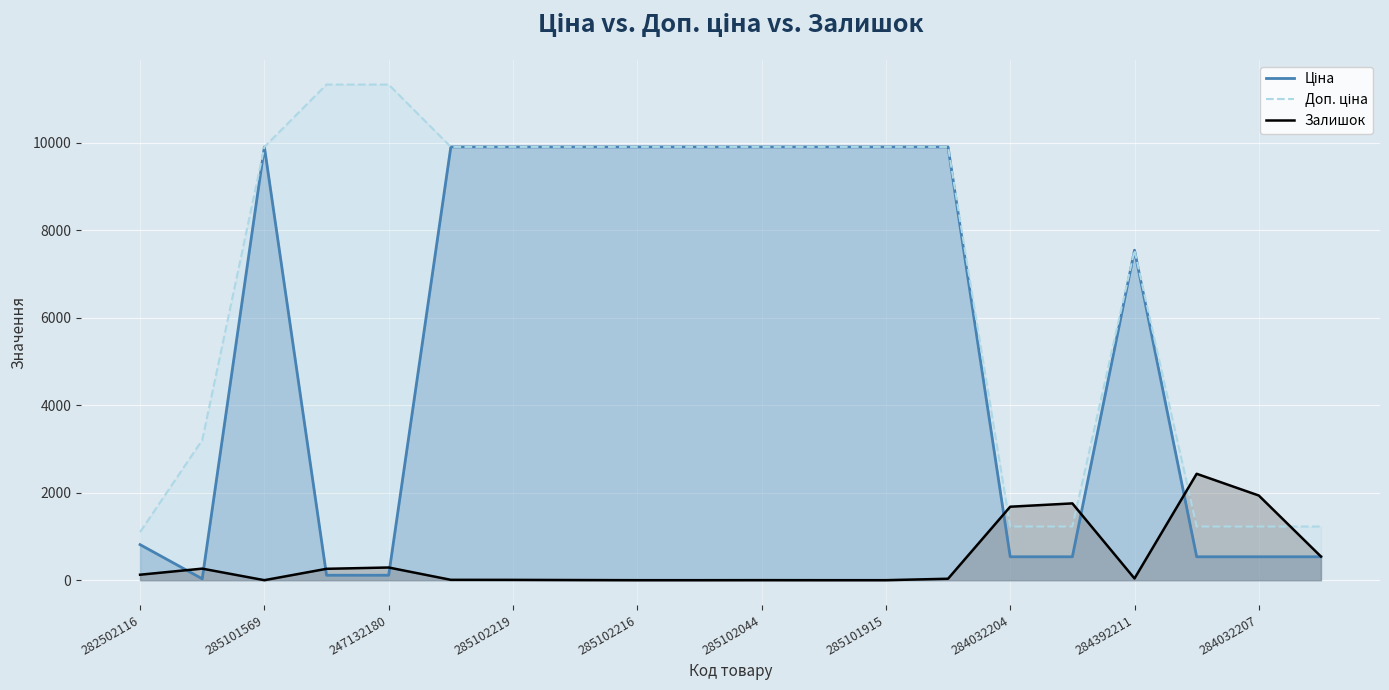

What is the average value of the Залишок series?

468.8